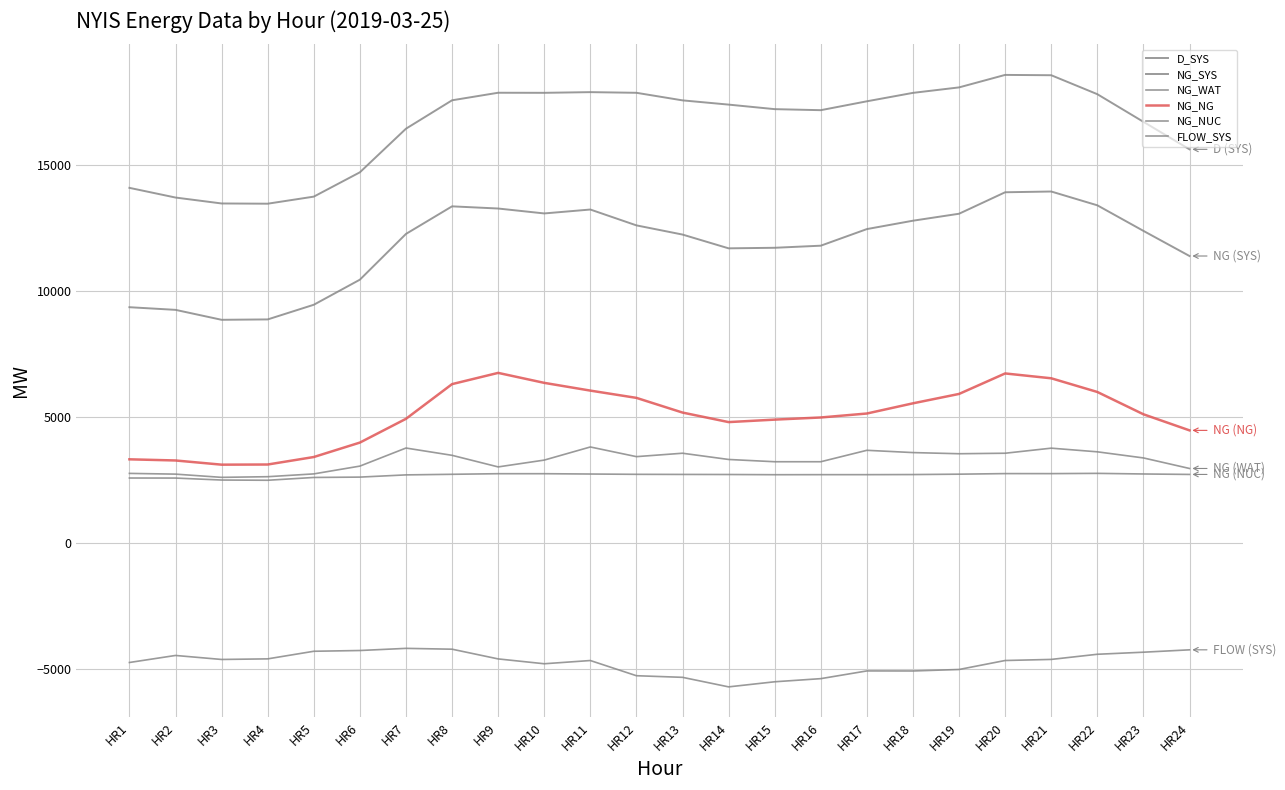

Reading left to right, extract all data points from this chart.

D_SYS: HR1=14080	HR2=13696	HR3=13461	HR4=13452	HR5=13732	HR6=14696	HR7=16424	HR8=17550	HR9=17849	HR10=17846	HR11=17873	HR12=17847	HR13=17547	HR14=17379	HR15=17199	HR16=17158	HR17=17510	HR18=17844	HR19=18061	HR20=18556	HR21=18543	HR22=17792	HR23=16697	HR24=15607
NG_SYS: HR1=9350	HR2=9245	HR3=8851	HR4=8866	HR5=9447	HR6=10441	HR7=12254	HR8=13347	HR9=13261	HR10=13066	HR11=13221	HR12=12593	HR13=12229	HR14=11683	HR15=11705	HR16=11788	HR17=12446	HR18=12778	HR19=13054	HR20=13905	HR21=13935	HR22=13388	HR23=12375	HR24=11379
NG_WAT: HR1=2764	HR2=2735	HR3=2607	HR4=2633	HR5=2744	HR6=3053	HR7=3769	HR8=3480	HR9=3021	HR10=3291	HR11=3811	HR12=3428	HR13=3563	HR14=3316	HR15=3226	HR16=3226	HR17=3679	HR18=3589	HR19=3543	HR20=3563	HR21=3764	HR22=3619	HR23=3377	HR24=2959
NG_NG: HR1=3322	HR2=3276	HR3=3110	HR4=3116	HR5=3413	HR6=3985	HR7=4927	HR8=6302	HR9=6747	HR10=6352	HR11=6045	HR12=5757	HR13=5175	HR14=4797	HR15=4895	HR16=4980	HR17=5137	HR18=5541	HR19=5913	HR20=6725	HR21=6533	HR22=5991	HR23=5107	HR24=4469
NG_NUC: HR1=2581	HR2=2579	HR3=2501	HR4=2492	HR5=2603	HR6=2617	HR7=2705	HR8=2728	HR9=2752	HR10=2752	HR11=2739	HR12=2727	HR13=2723	HR14=2720	HR15=2712	HR16=2714	HR17=2714	HR18=2718	HR19=2733	HR20=2756	HR21=2755	HR22=2765	HR23=2741	HR24=2723
FLOW_SYS: HR1=-4730	HR2=-4451	HR3=-4610	HR4=-4586	HR5=-4285	HR6=-4255	HR7=-4170	HR8=-4203	HR9=-4588	HR10=-4780	HR11=-4652	HR12=-5254	HR13=-5318	HR14=-5696	HR15=-5494	HR16=-5370	HR17=-5064	HR18=-5066	HR19=-5007	HR20=-4651	HR21=-4608	HR22=-4404	HR23=-4322	HR24=-4228